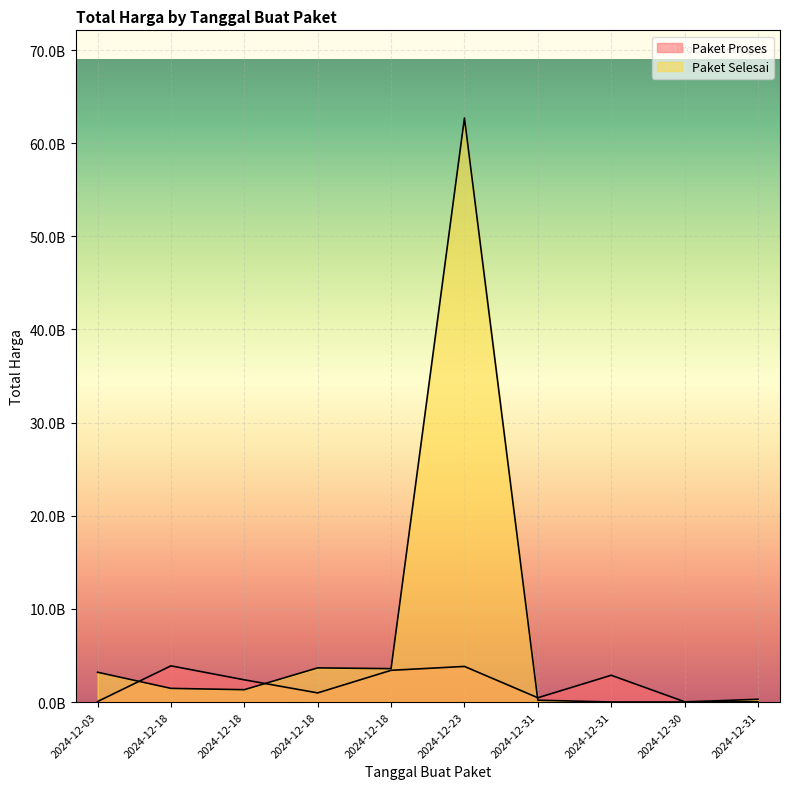

At which category does the chart reach its peak across all series?

2024-12-23